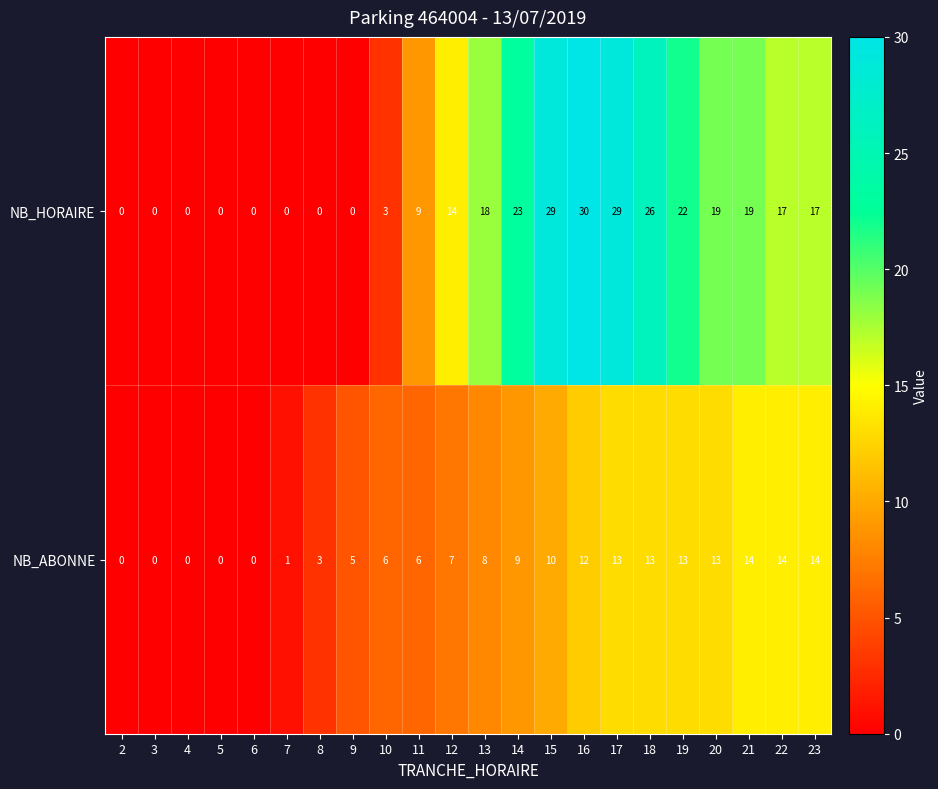

Rank the series at 23 from lowest to highest value.

NB_ABONNE, NB_HORAIRE